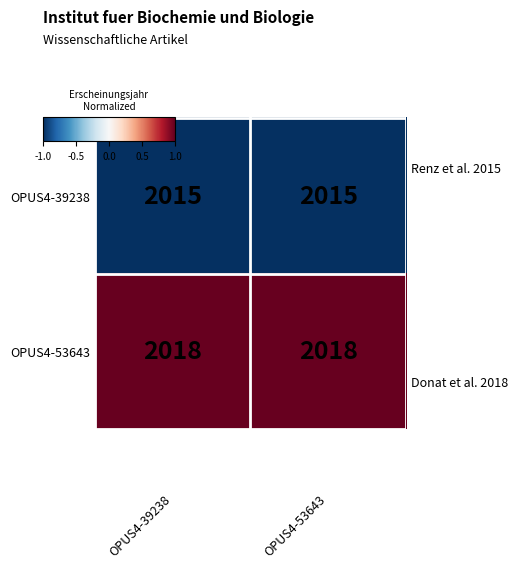

At how many categories does at least one series exceed 0?

2